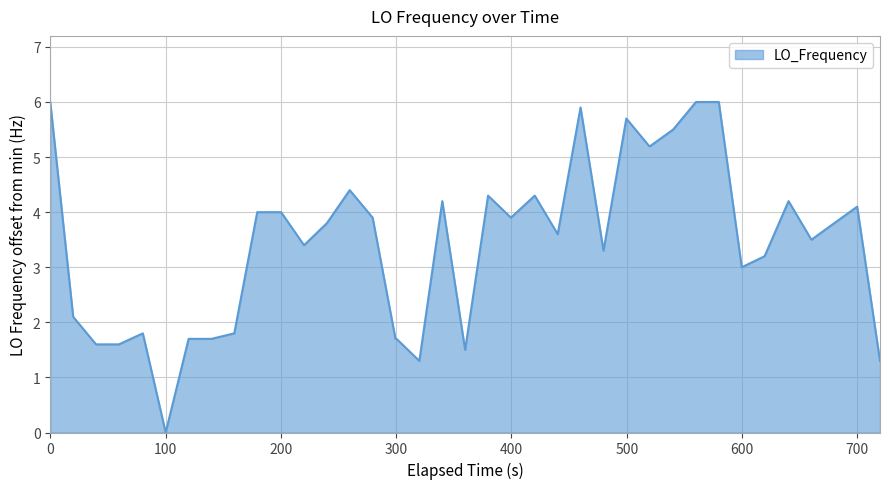

What is the greatest value displayed?

6.0